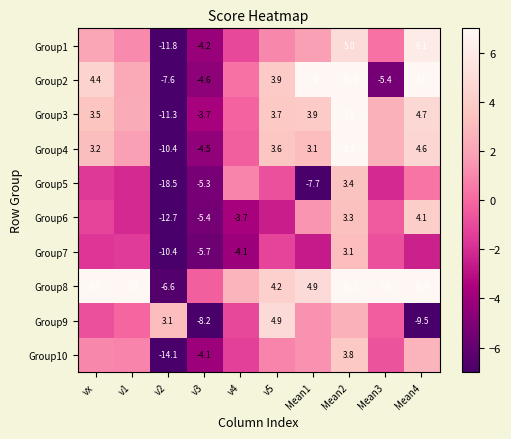

Is the value of Group2 at Mean3 greater than the value of Group8 at Mean4?

No